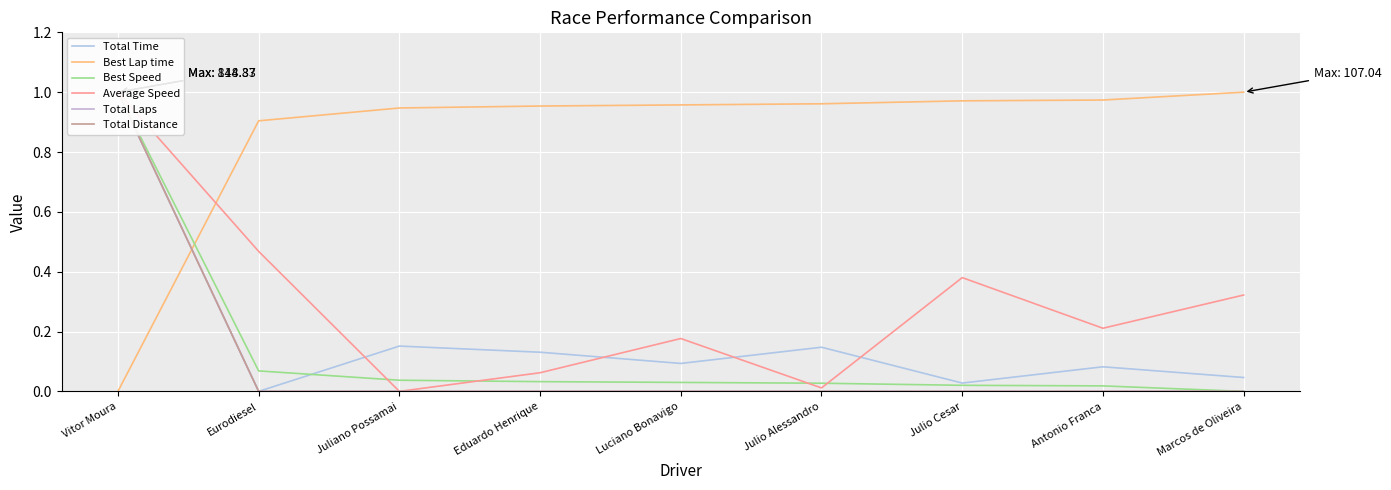

What is the difference between the Best Lap time values at Julio Cesar and Eurodiesel?

0.1